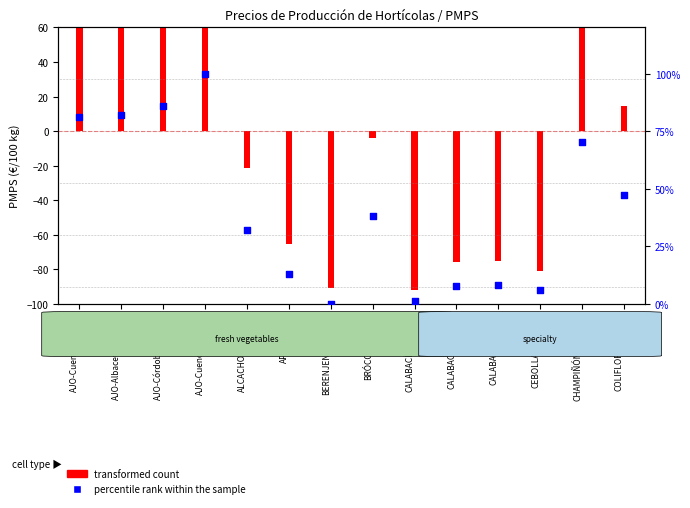

What are all the series names shown in the legend?

transformed count, percentile rank within the sample